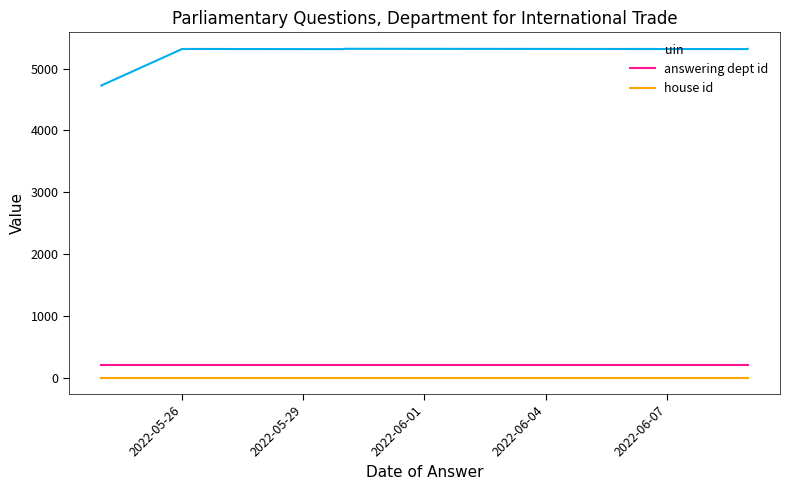

What is the total value across all series at 2022-05-26?

5518